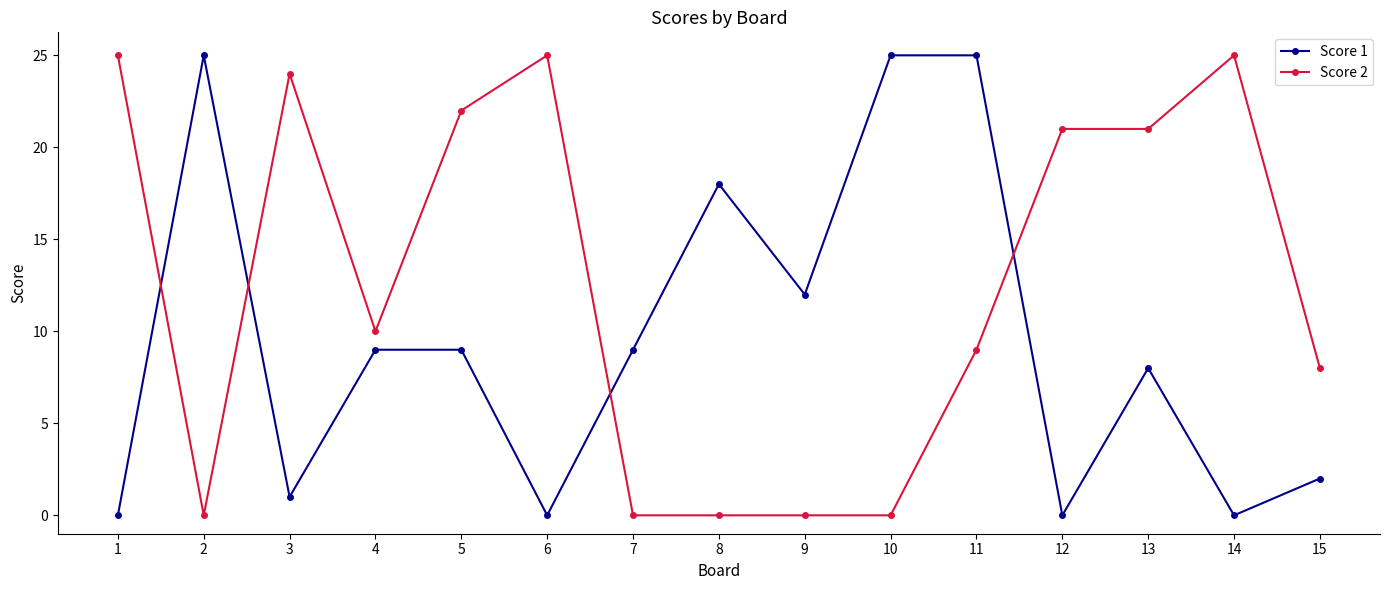

At 9, list the series in order from smallest to largest.

Score 2, Score 1